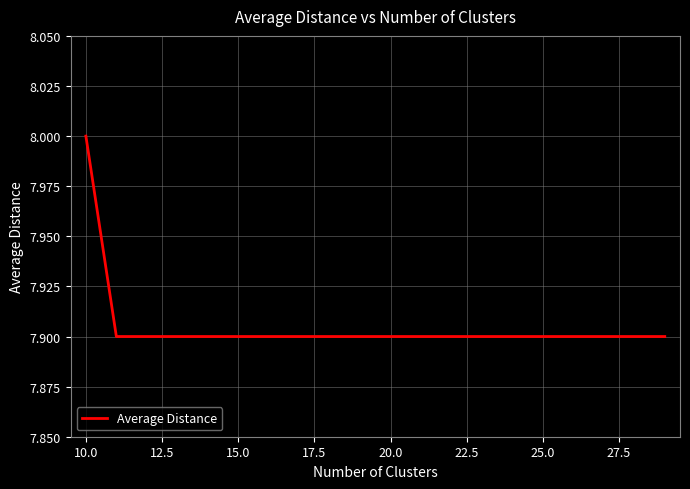

What is the difference between the maximum and minimum values?

0.1